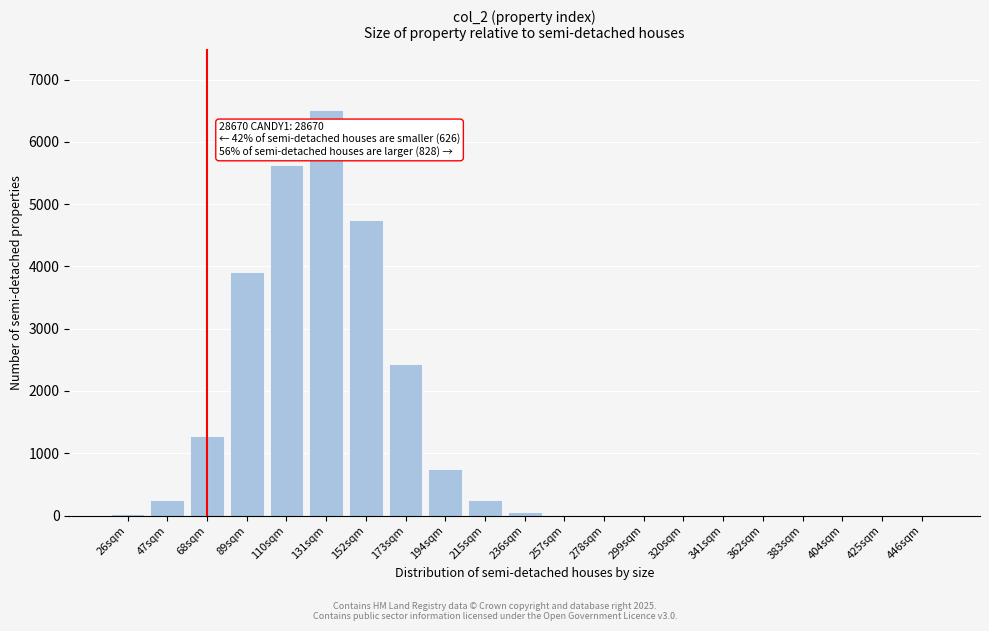

What is the sum of all values?

25825